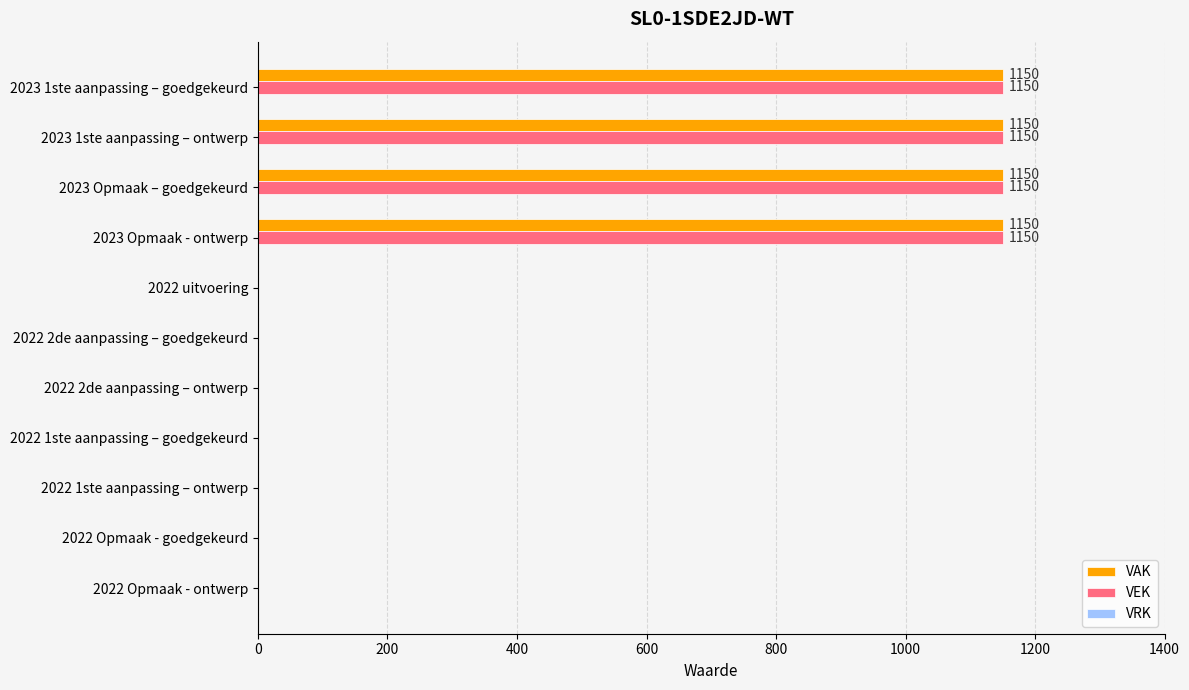

The value of VAK at 2022 Opmaak - goedgekeurd is -451. True or false?

False